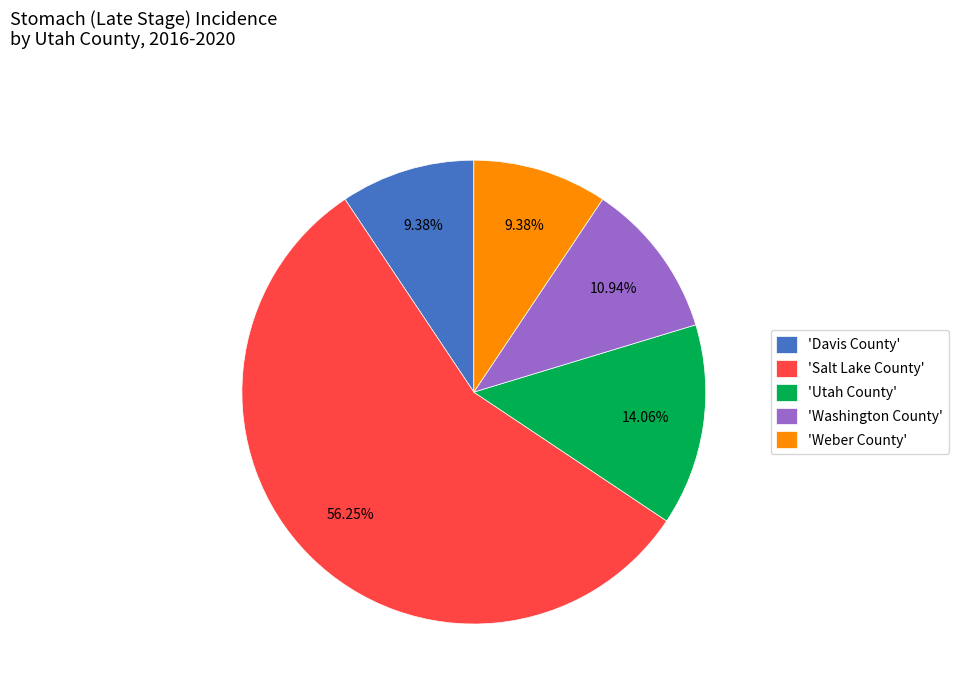

How many slices are in this pie chart?

5